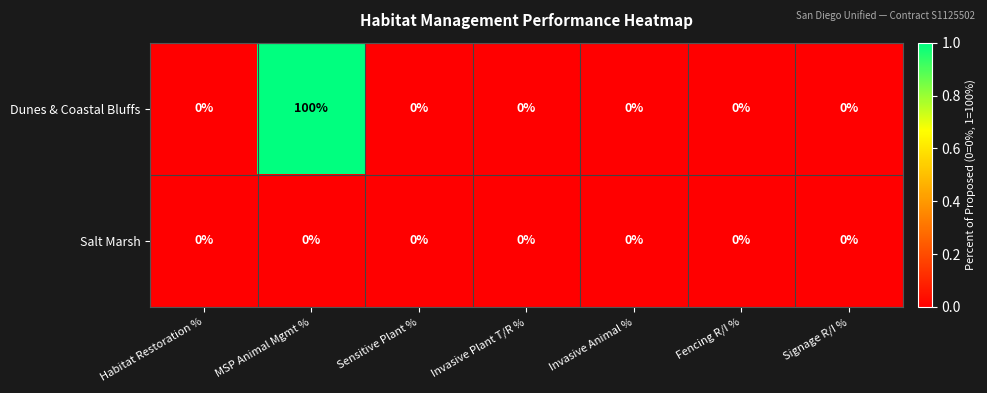

What is the total value across all series at MSP Animal Mgmt %?

100